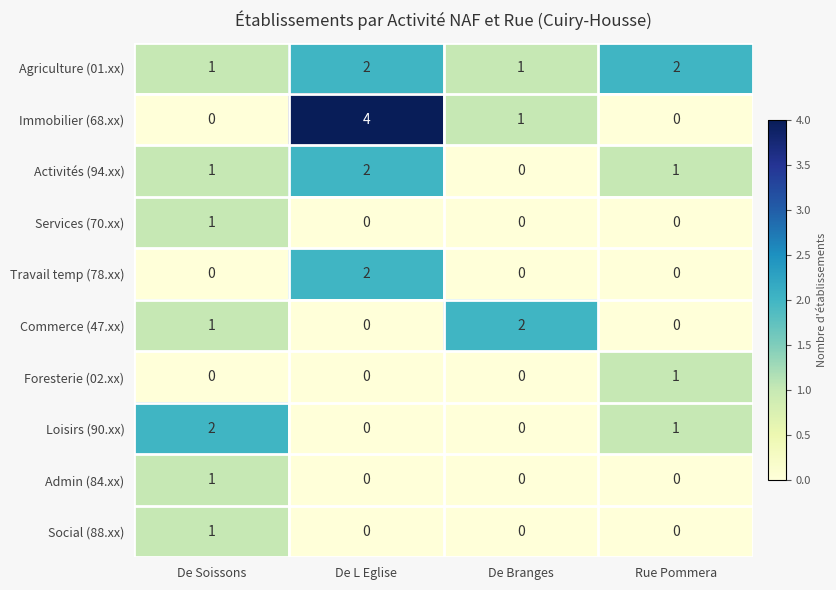

Is it true that Travail temp (78.xx) equals 1 at Rue Pommera?

False